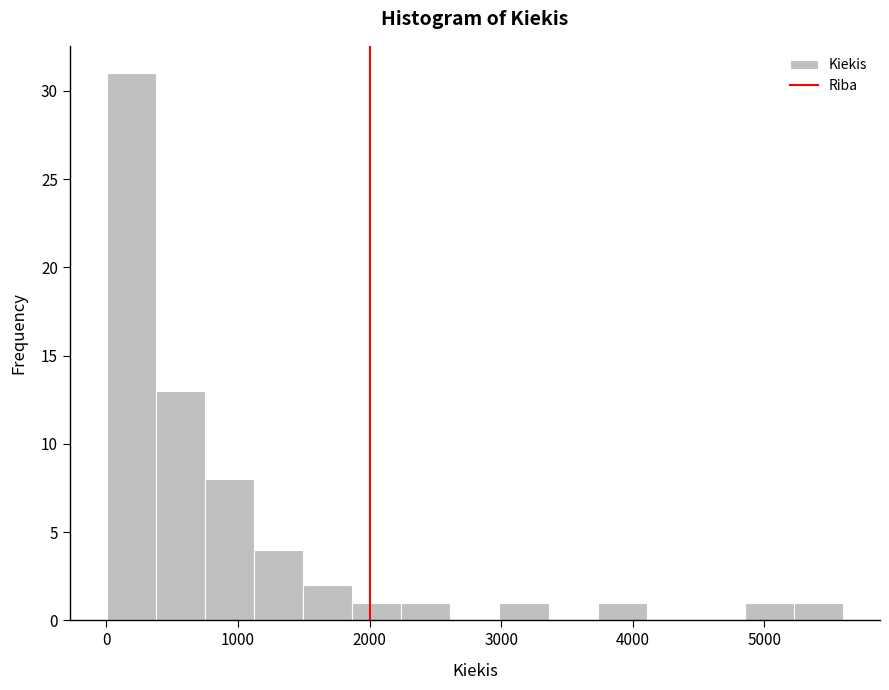

Read against the x-axis, roughly where is the centre of the tallest bar?

200